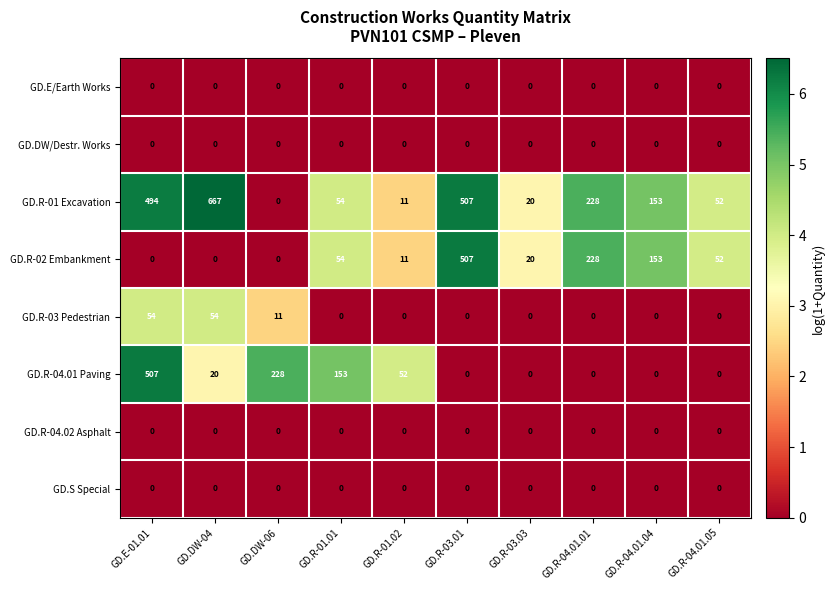

How many series are shown in this chart?

8